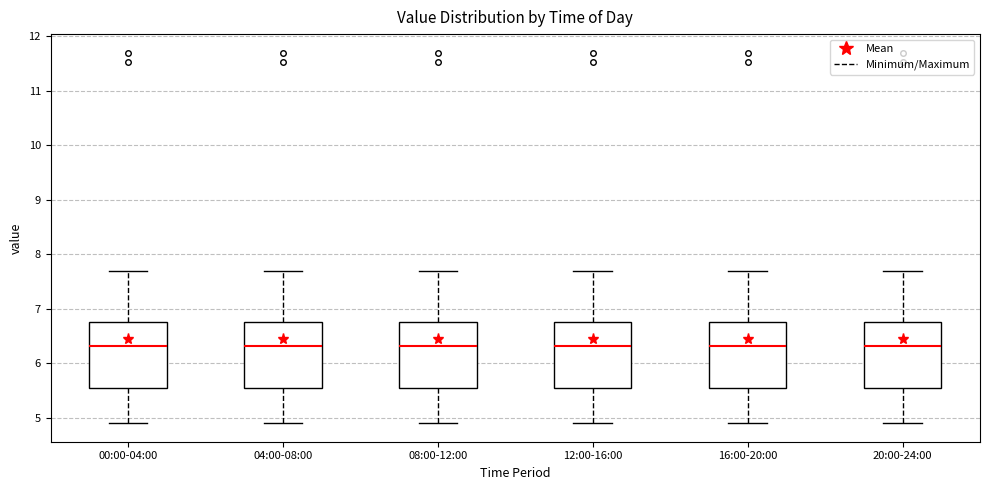

Reading left to right, transcribe this box plot: for each box, give where its median line is, the range the box spans, and where its two whiskers end, as read against the y-axis. The values are not printed on the chart, so give them approximately, as read against the axis.

00:00-04:00: median 6.3, box 5.5 to 6.8, whiskers 4.9 to 7.7
04:00-08:00: median 6.3, box 5.5 to 6.8, whiskers 4.9 to 7.7
08:00-12:00: median 6.3, box 5.5 to 6.8, whiskers 4.9 to 7.7
12:00-16:00: median 6.3, box 5.5 to 6.8, whiskers 4.9 to 7.7
16:00-20:00: median 6.3, box 5.5 to 6.8, whiskers 4.9 to 7.7
20:00-24:00: median 6.3, box 5.5 to 6.8, whiskers 4.9 to 7.7